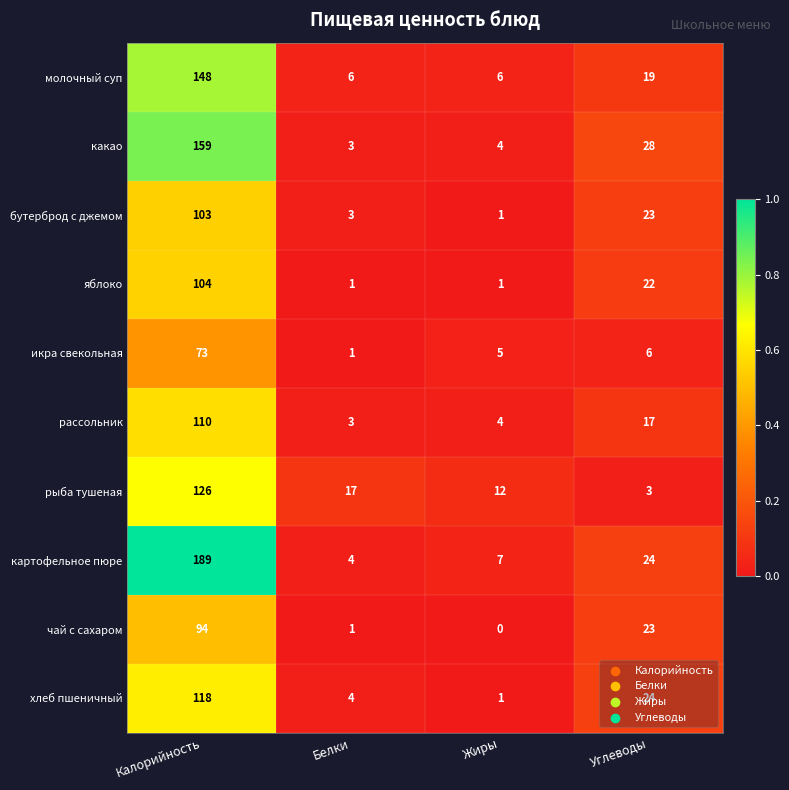

Which label corresponds to the largest value in the chart?

Калорийность